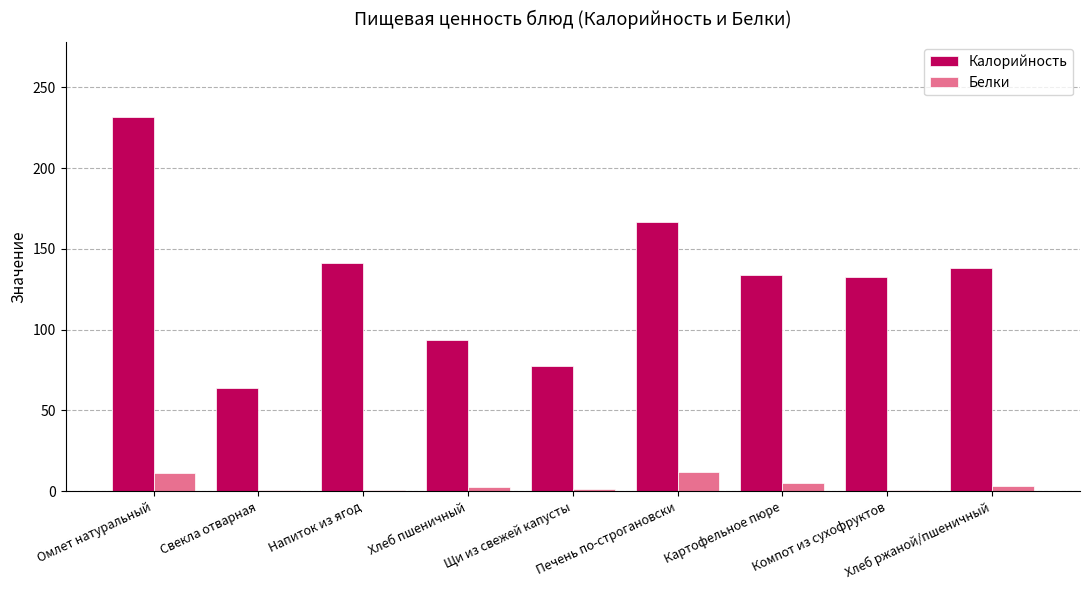

At which category is the sum across all series the highest?

Омлет натуральный